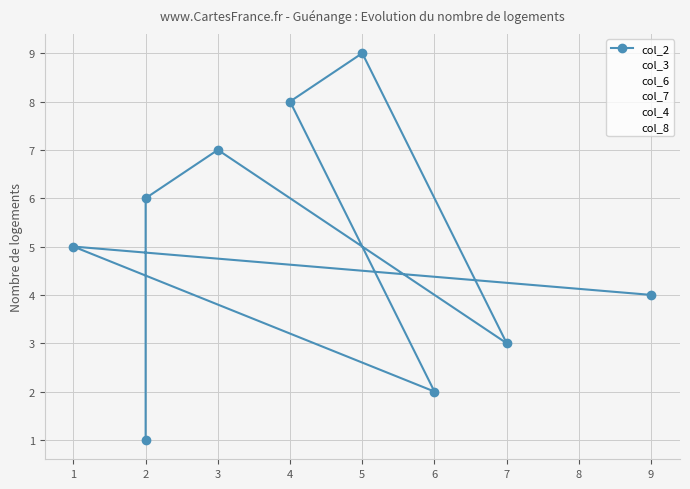

What is the average value of the col_7 series?

5